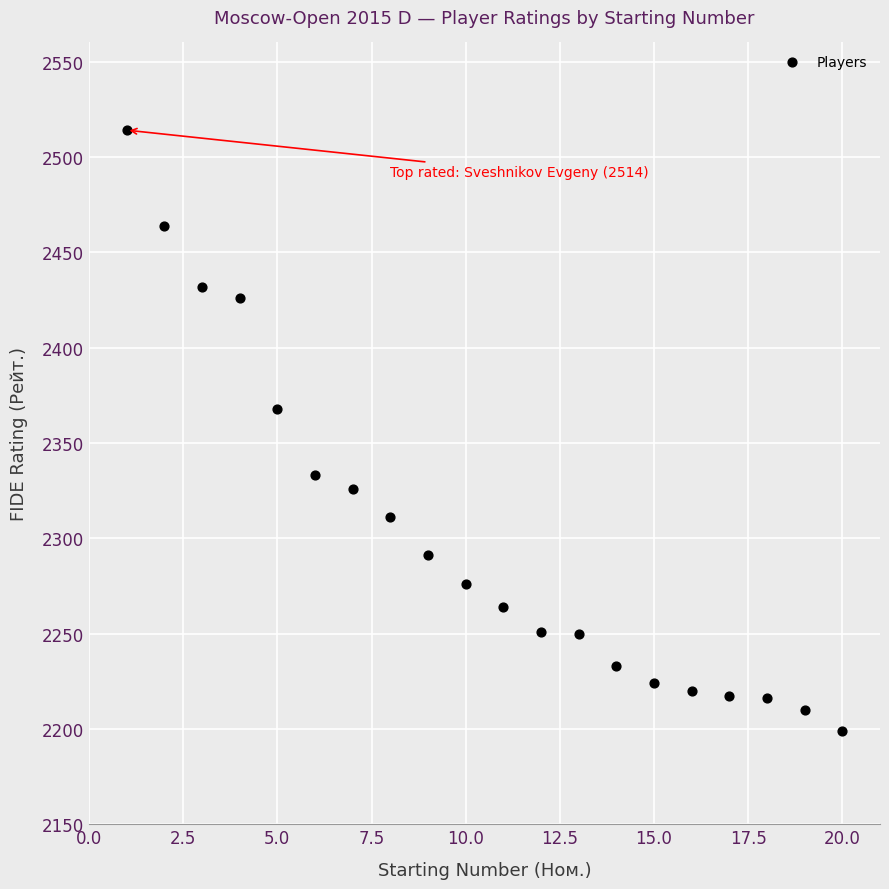

What is the range of X values (max minus min)?

19